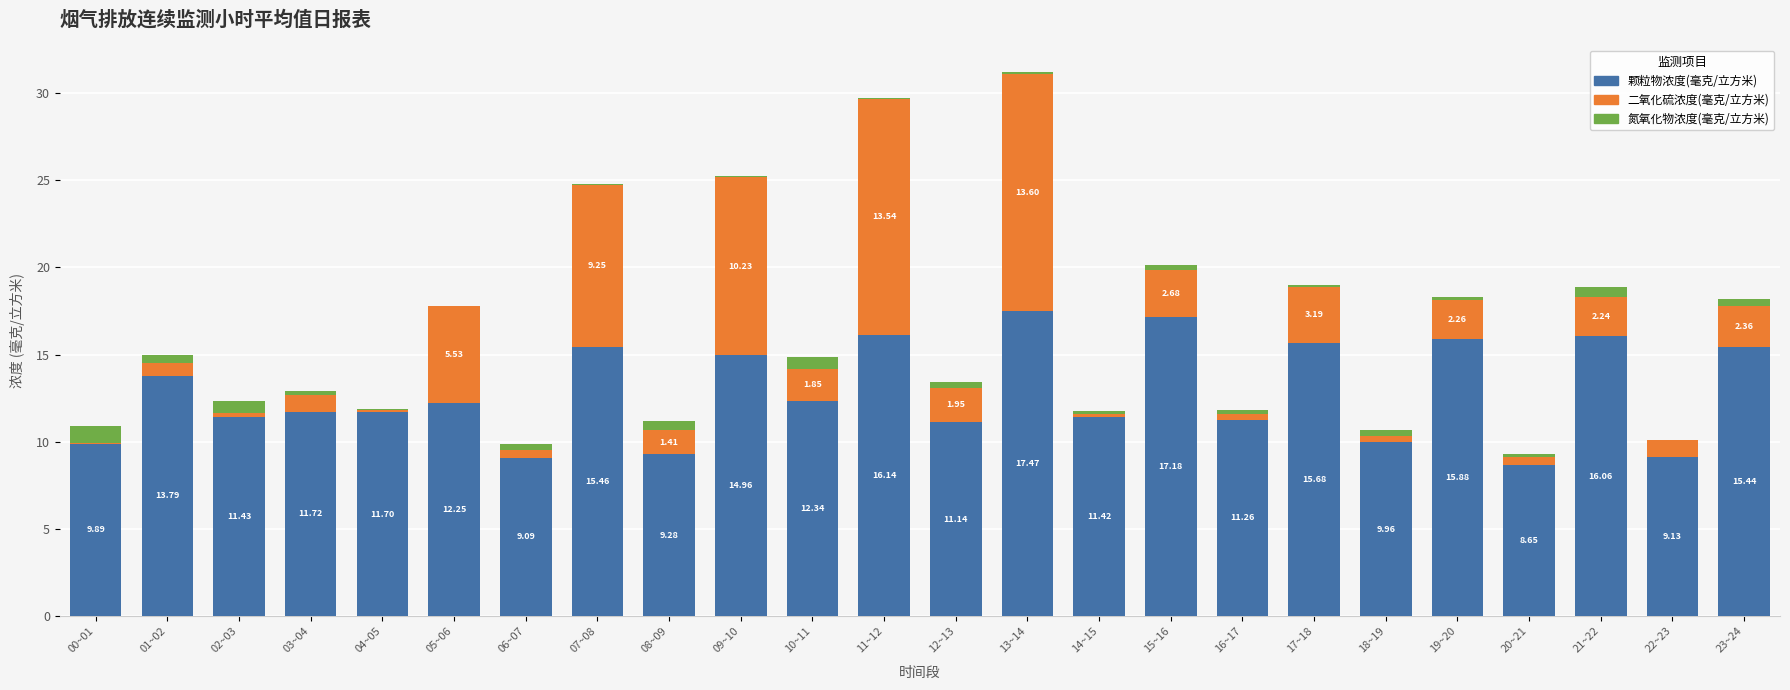

What is the average value of the 颗粒物浓度(毫克/立方米) series?

12.8